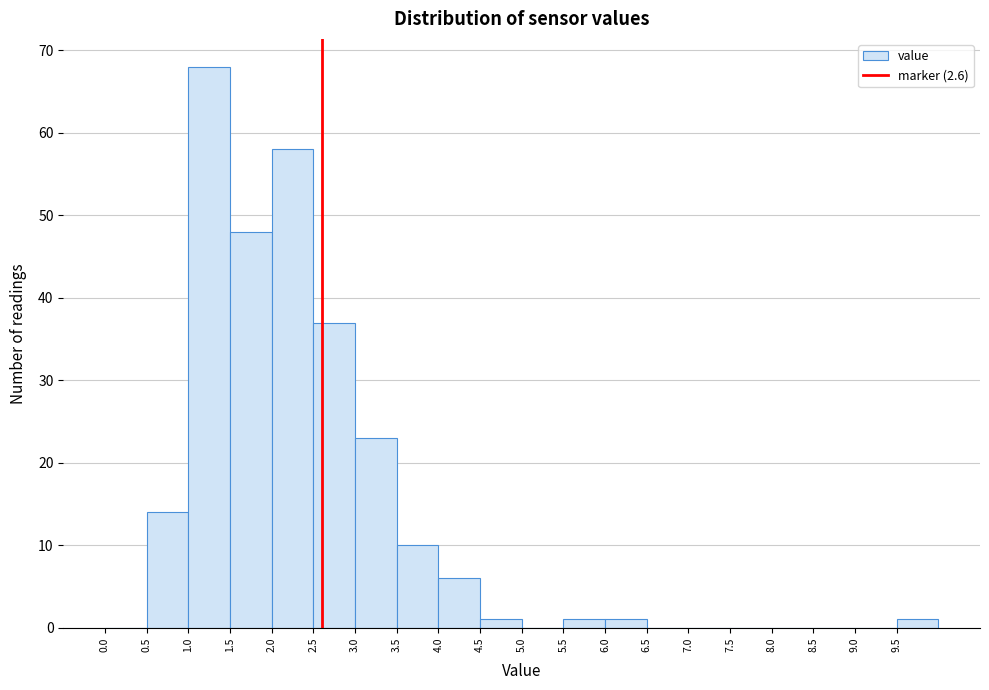

Reading left to right, transcribe this chart: for each bar, give the range it covers on the x-axis and its height. The values are not printed on the chart, so give them approximately, as read against the axis.

0.0 to 0.5: 0
0.5 to 1.0: 14
1.0 to 1.5: 68
1.5 to 2.0: 48
2.0 to 2.5: 58
2.5 to 3.0: 37
3.0 to 3.5: 23
3.5 to 4.0: 10
4.0 to 4.5: 6
4.5 to 5.0: 1
5.0 to 5.5: 0
5.5 to 6.0: 1
6.0 to 6.5: 1
6.5 to 7.0: 0
7.0 to 7.5: 0
7.5 to 8.0: 0
8.0 to 8.5: 0
8.5 to 9.0: 0
9.0 to 9.5: 0
9.5 to 10.0: 1